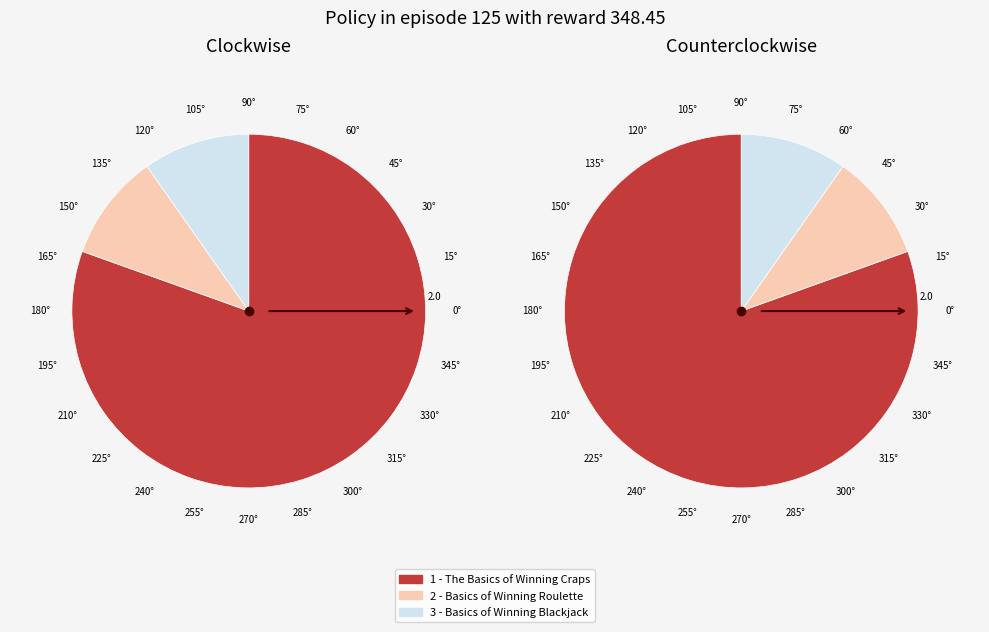

What percentage is the 1 - The Basics of Winning Craps slice, to the nearest percent?

80%